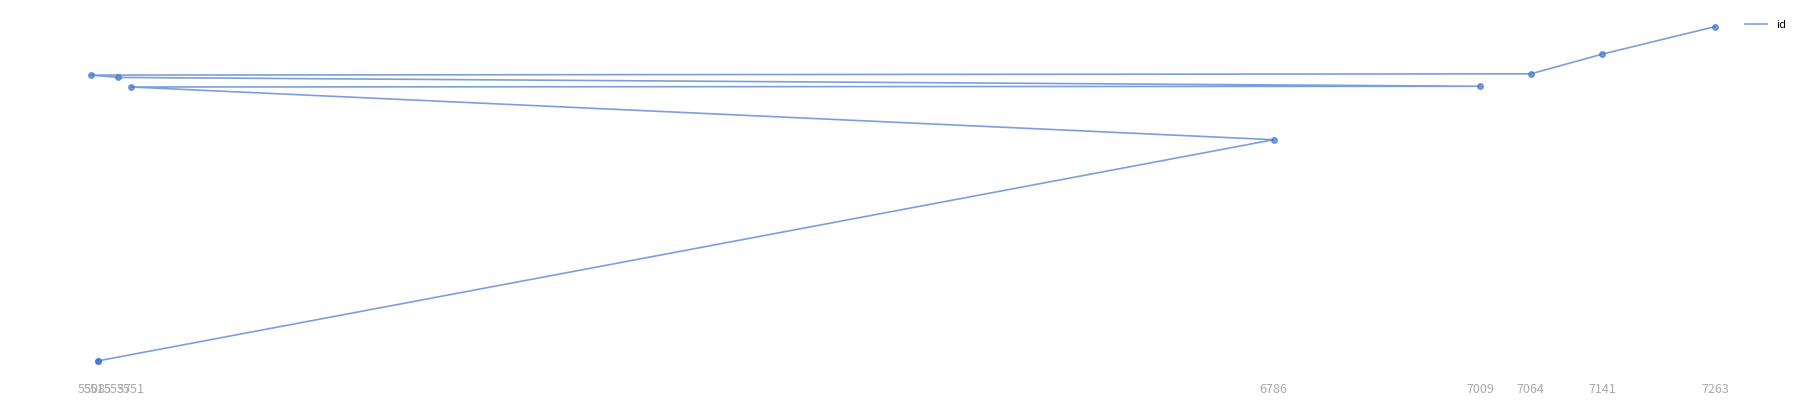

Between 5537 and 7009, which is larger?

5537